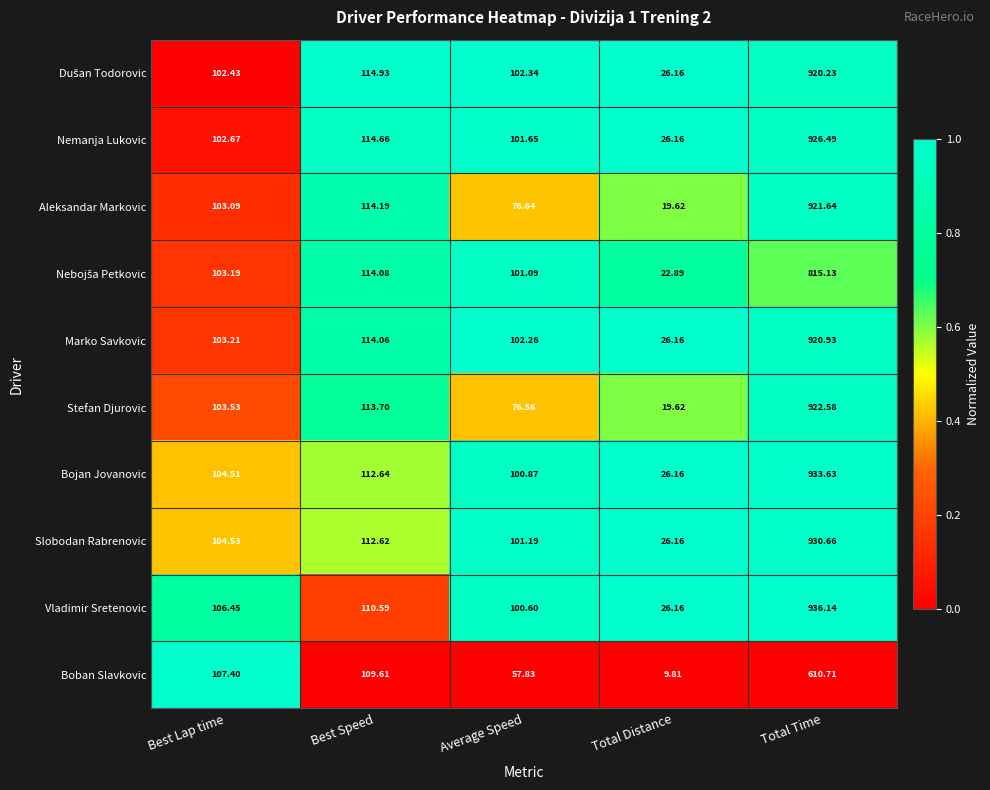

Where does the Aleksandar Markovic series first go above 103?

Best Lap time